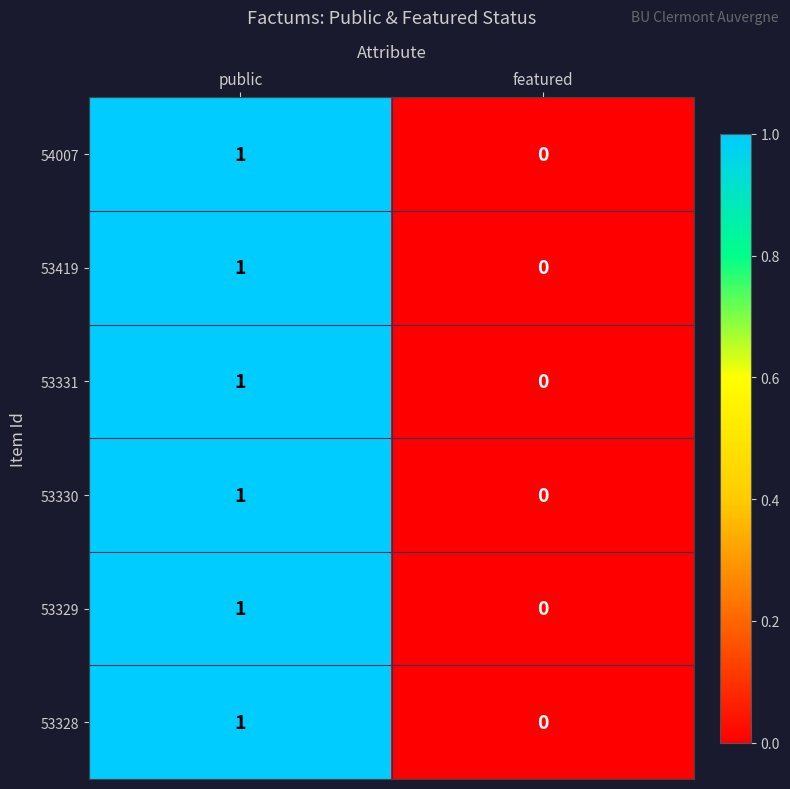

What is the greatest value displayed?

1